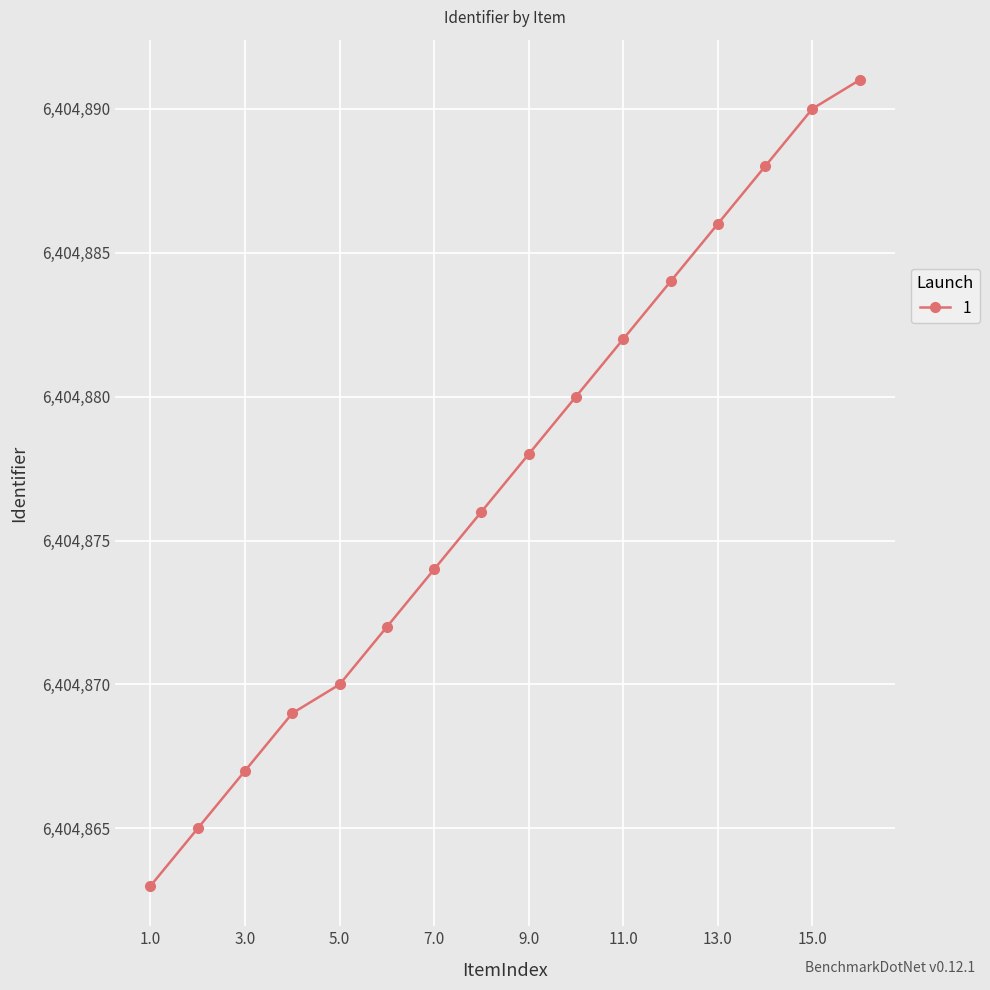

What is the maximum value shown in the chart?

6404891